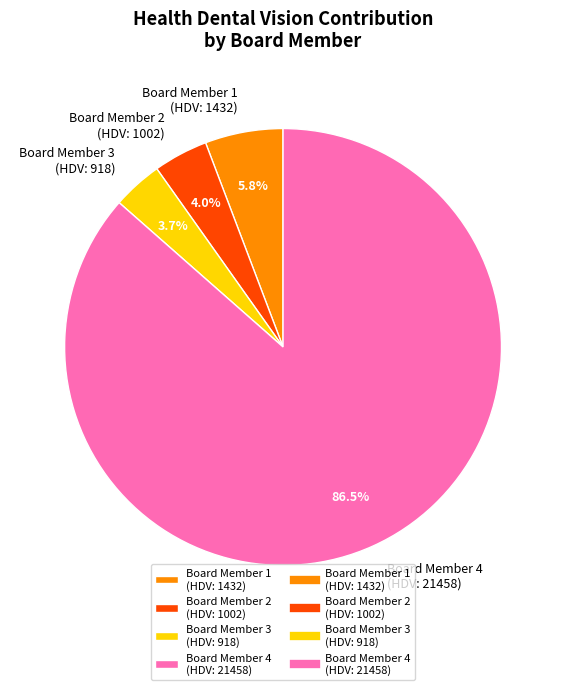

Which has a higher value, Board Member 4 (HDV: 21458) or Board Member 3 (HDV: 918)?

Board Member 4 (HDV: 21458)